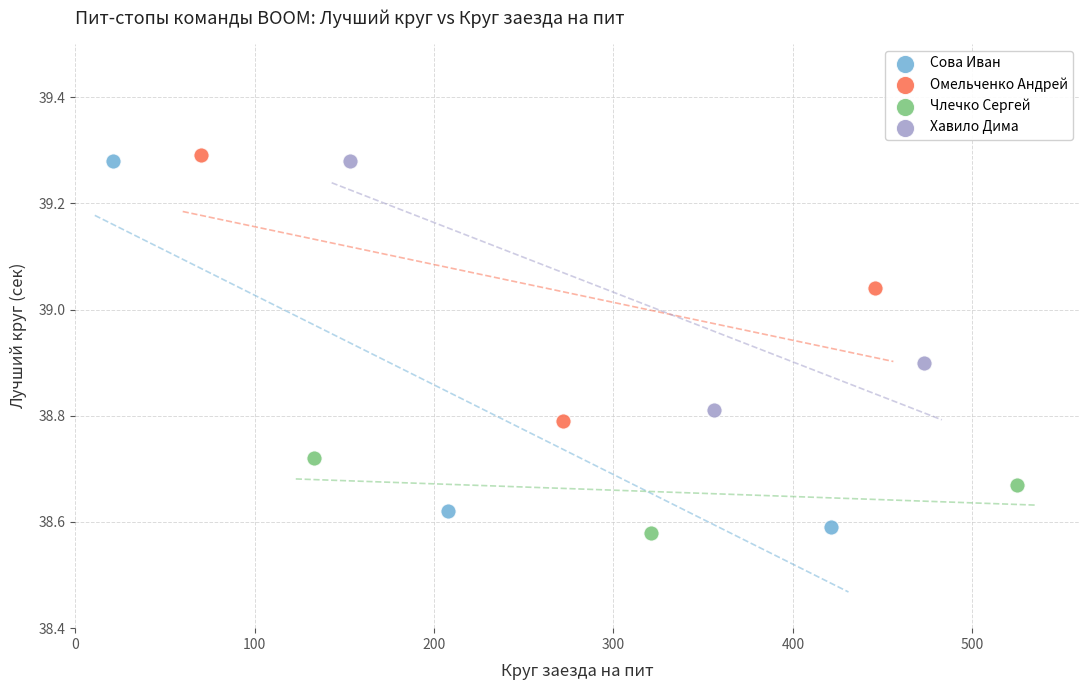

Which series has the largest Y range (max minus min)?

Сова Иван